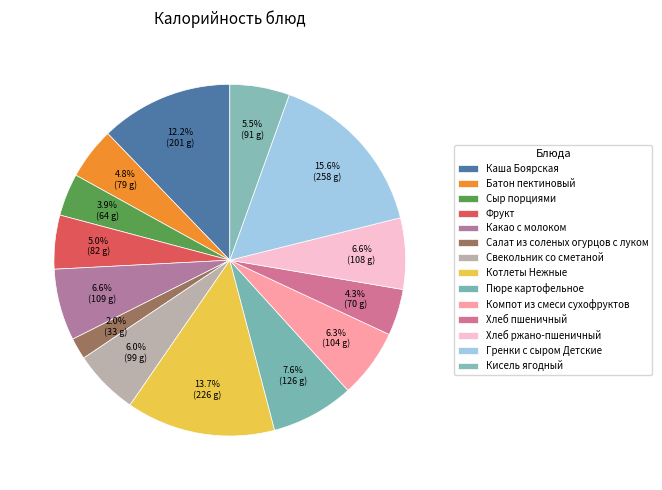

To the nearest percent, what percentage of the pie is Гренки с сыром Детские?

16%